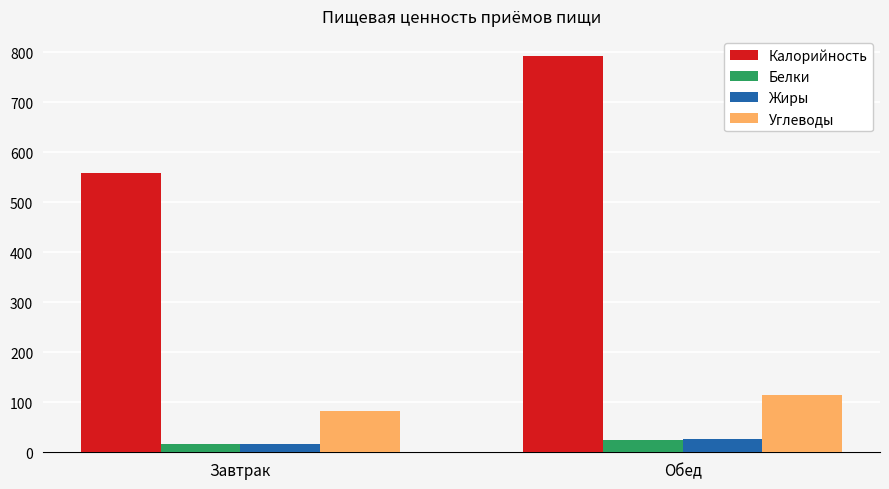

What position from the left is Обед?

2